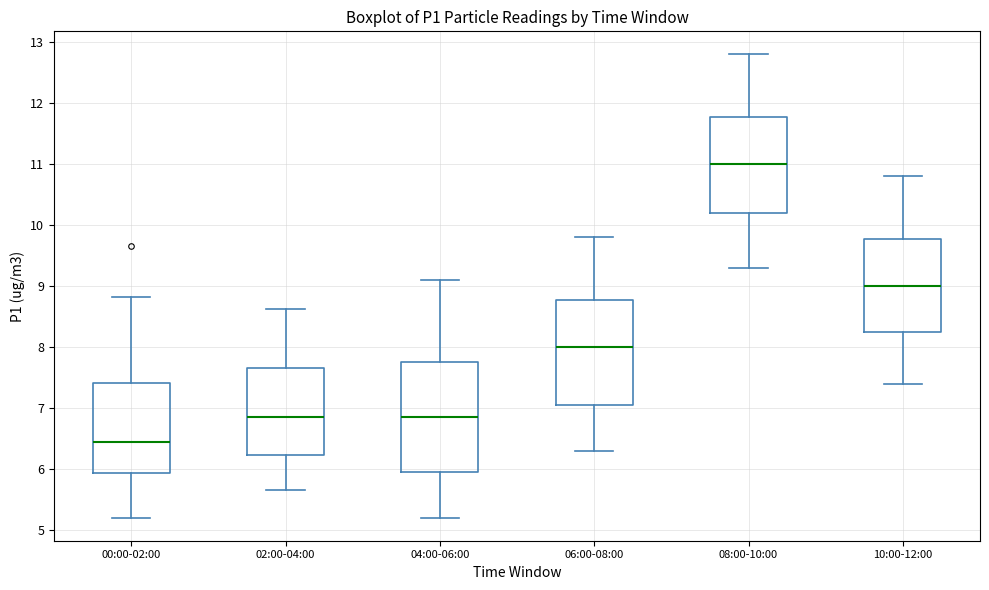

Reading left to right, transcribe this box plot: for each box, give where its median line is, the range the box spans, and where its two whiskers end, as read against the y-axis. The values are not printed on the chart, so give them approximately, as read against the axis.

00:00-02:00: median 6.4, box 5.9 to 7.4, whiskers 5.2 to 8.8
02:00-04:00: median 6.9, box 6.2 to 7.7, whiskers 5.7 to 8.6
04:00-06:00: median 6.9, box 6.0 to 7.8, whiskers 5.2 to 9.1
06:00-08:00: median 8.0, box 7.1 to 8.8, whiskers 6.3 to 9.8
08:00-10:00: median 11.0, box 10.2 to 11.8, whiskers 9.3 to 12.8
10:00-12:00: median 9.0, box 8.3 to 9.8, whiskers 7.4 to 10.8